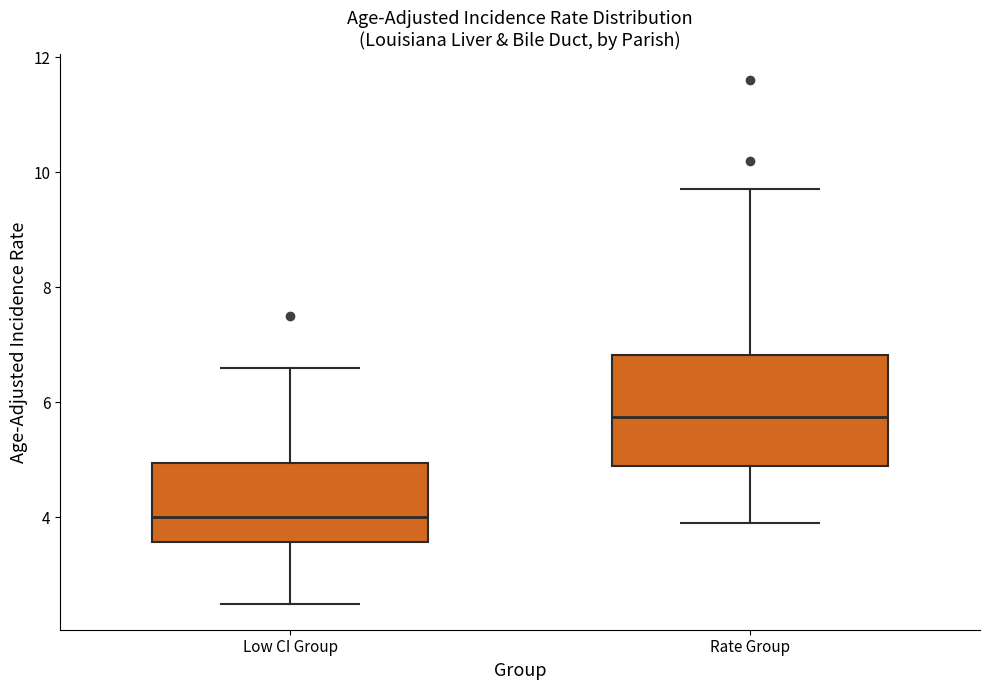

Reading left to right, transcribe this box plot: for each box, give where its median line is, the range the box spans, and where its two whiskers end, as read against the y-axis. The values are not printed on the chart, so give them approximately, as read against the axis.

Low CI Group: median 4.0, box 3.6 to 5.0, whiskers 2.6 to 6.6
Rate Group: median 5.8, box 5.0 to 6.8, whiskers 4.0 to 9.8